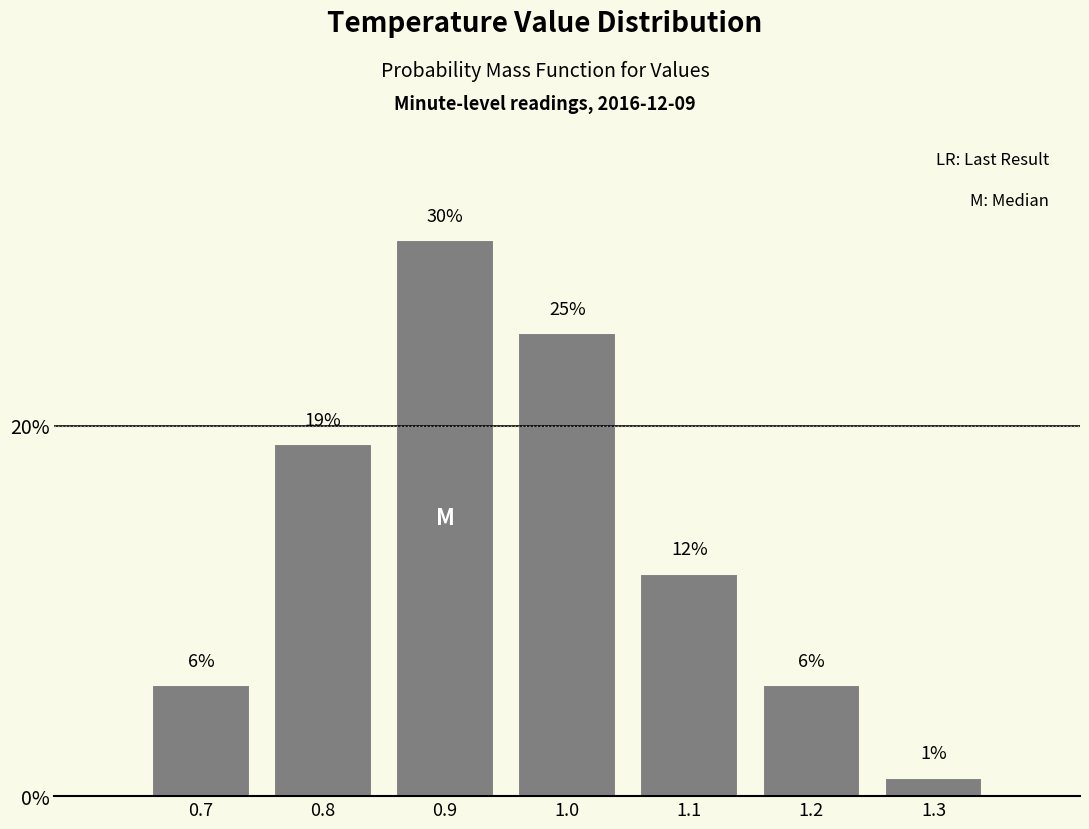

Reading right to left, transcribe all the data shown in this chart.

1.3=1	1.2=6	1.1=12	1.0=25	0.9=30	0.8=19	0.7=6